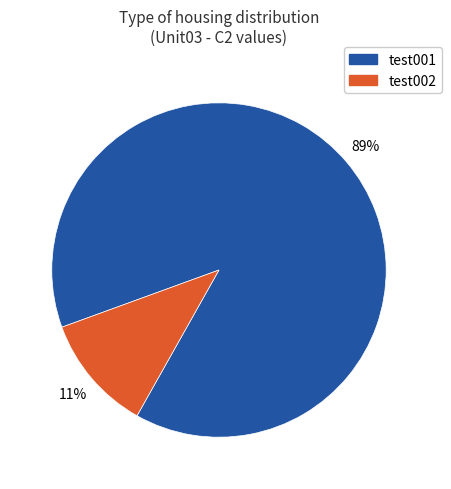

Is there any slice that represents more than half of the pie?

Yes